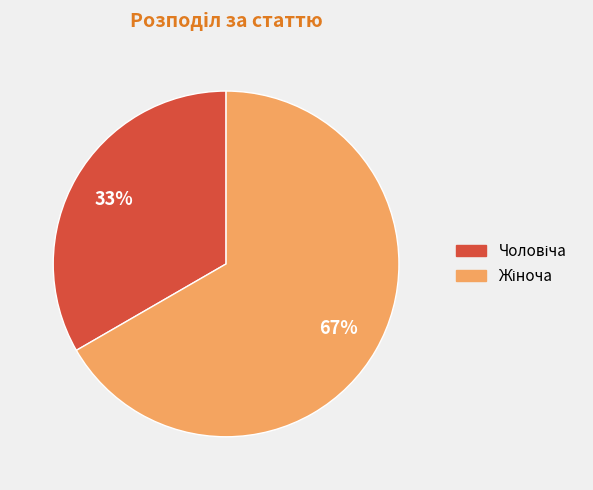

To the nearest percent, what is the average slice percentage?

50%